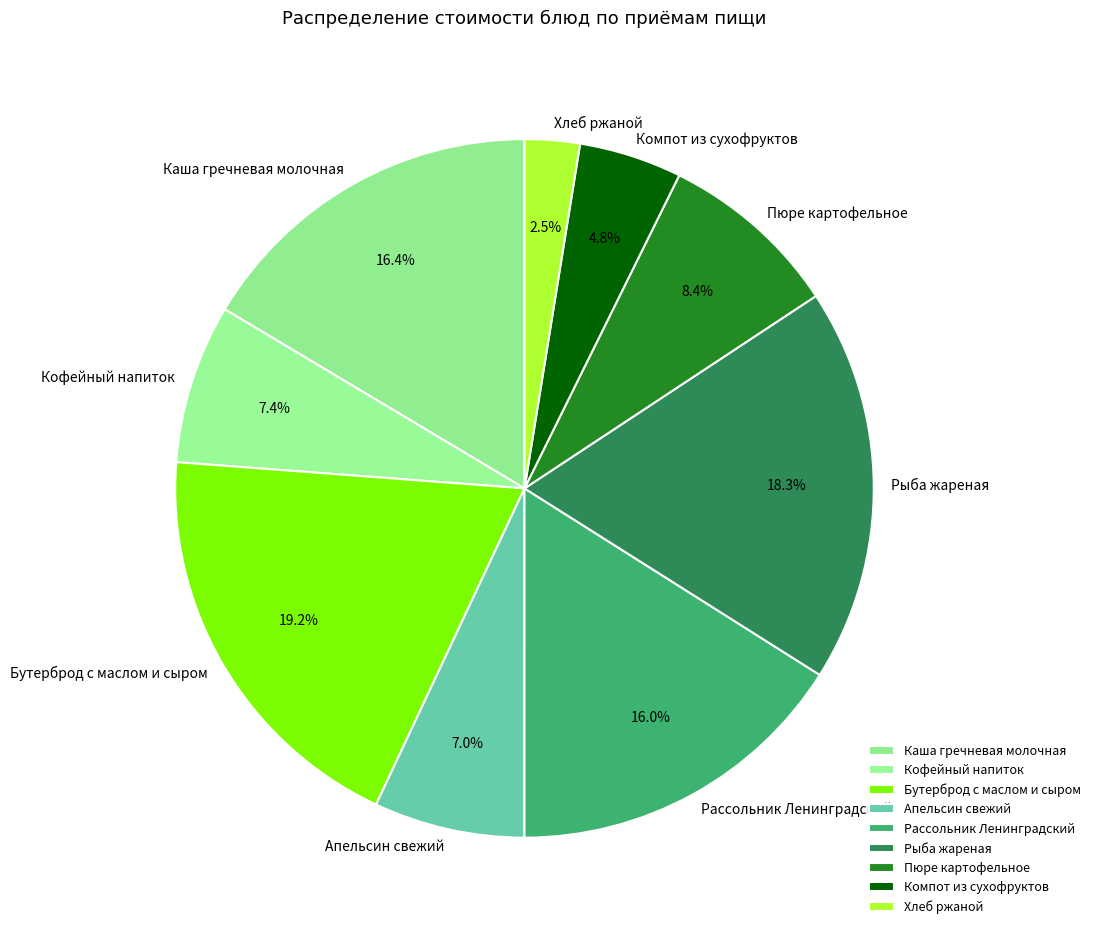

Which has a higher value, Рассольник Ленинградский or Рыба жареная?

Рыба жареная